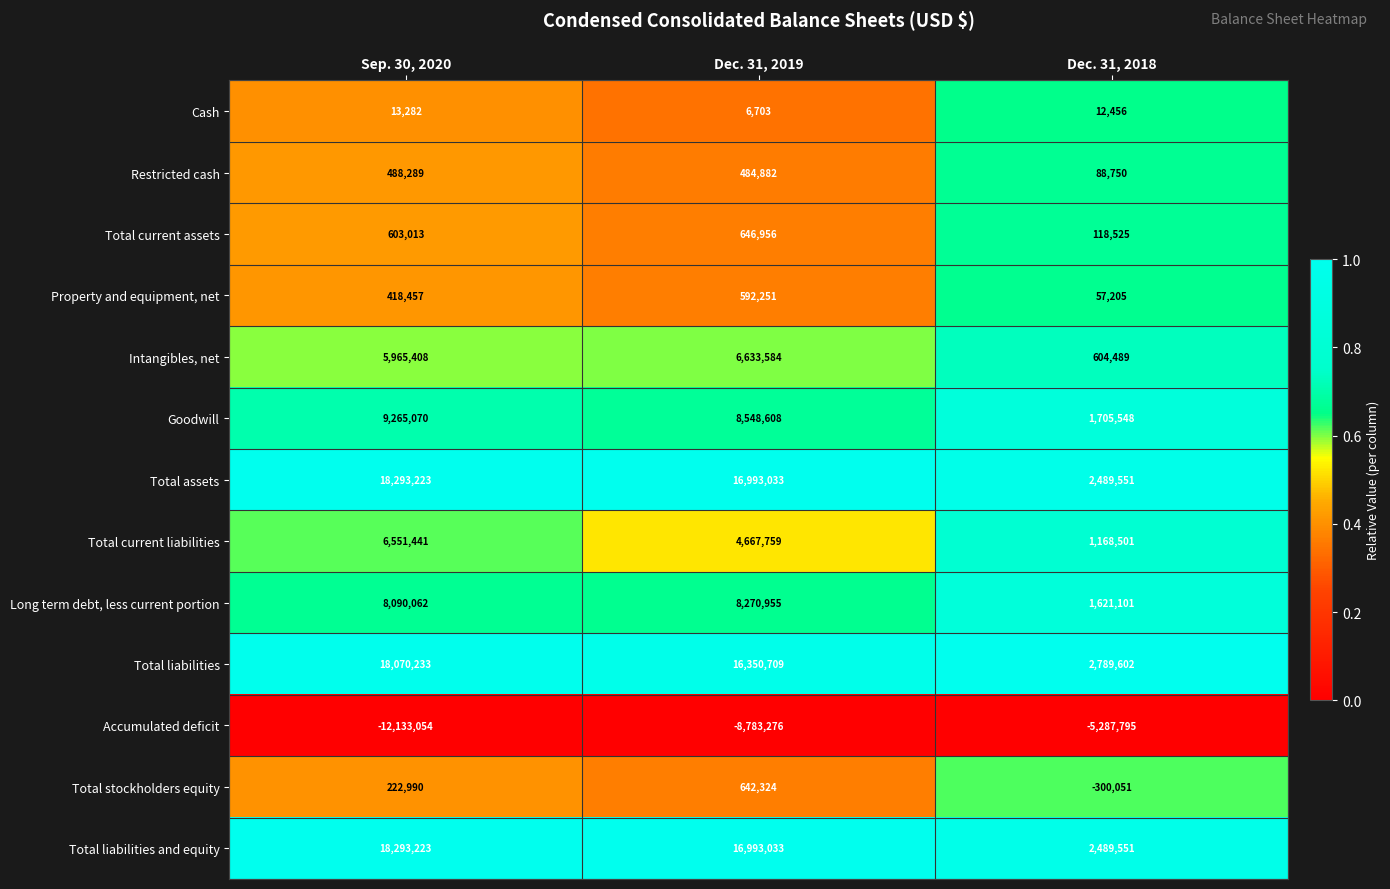

At which category is the sum across all series the highest?

Sep. 30, 2020